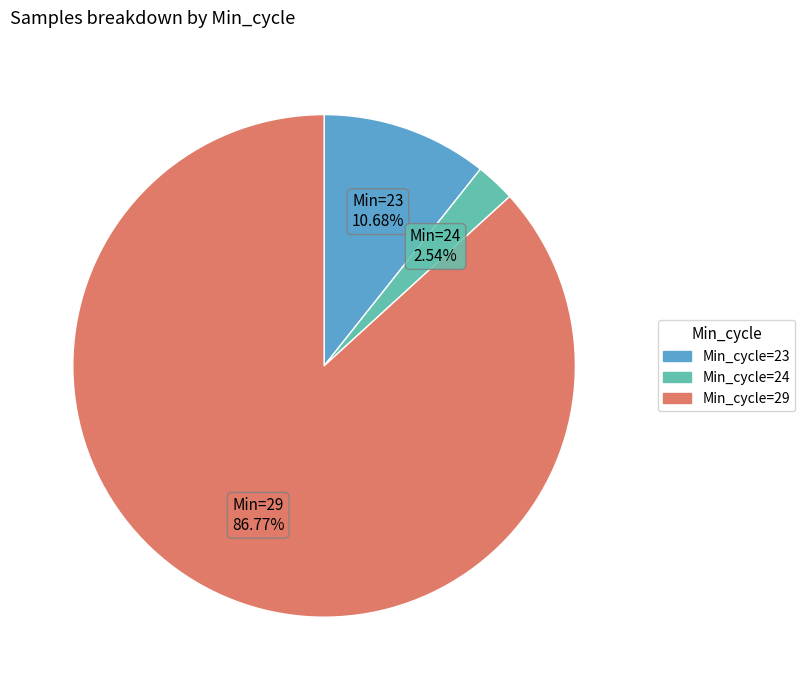

Is there a majority slice in this chart?

Yes